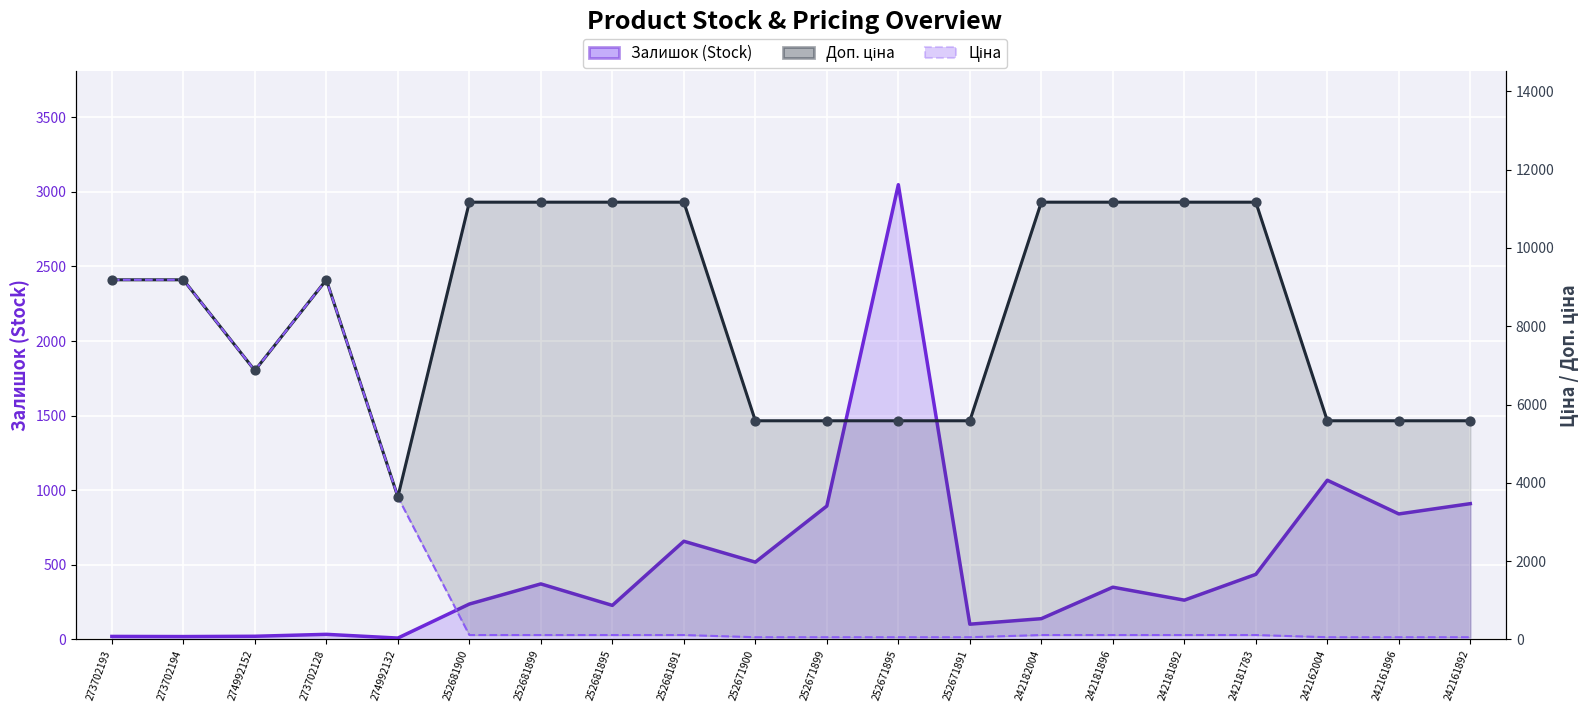

What is the total value across all series at 252671899?

6534.9